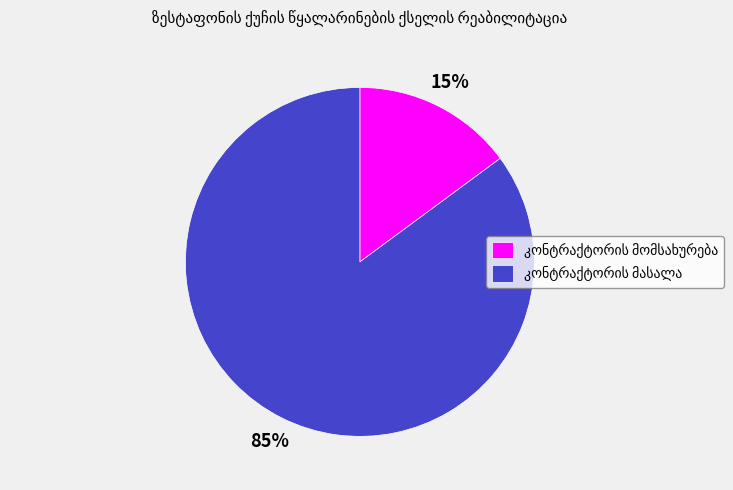

Is there a majority slice in this chart?

Yes